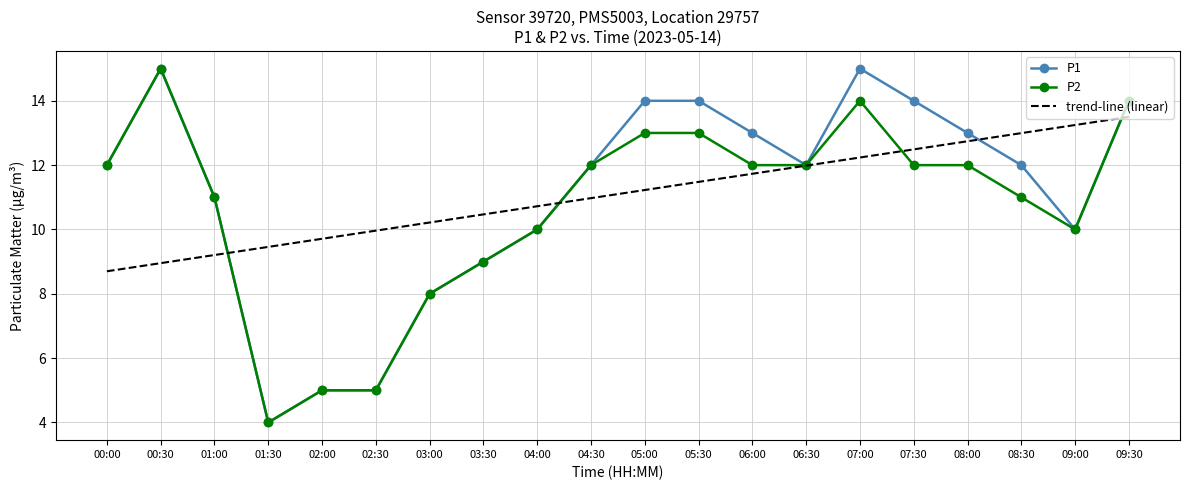

Reading right to left, what are all the values shown in this chart?

P1: 14.0	10.0	12.0	13.0	14.0	15.0	12.0	13.0	14.0	14.0	12.0	10.0	9.0	8.0	5.0	5.0	4.0	11.0	15.0	12.0
P2: 14.0	10.0	11.0	12.0	12.0	14.0	12.0	12.0	13.0	13.0	12.0	10.0	9.0	8.0	5.0	5.0	4.0	11.0	15.0	12.0
trend-line (linear): 13.5	13.2	13.0	12.7	12.5	12.2	12.0	11.7	11.5	11.2	11.0	10.7	10.5	10.2	10.0	9.7	9.5	9.2	9.0	8.7